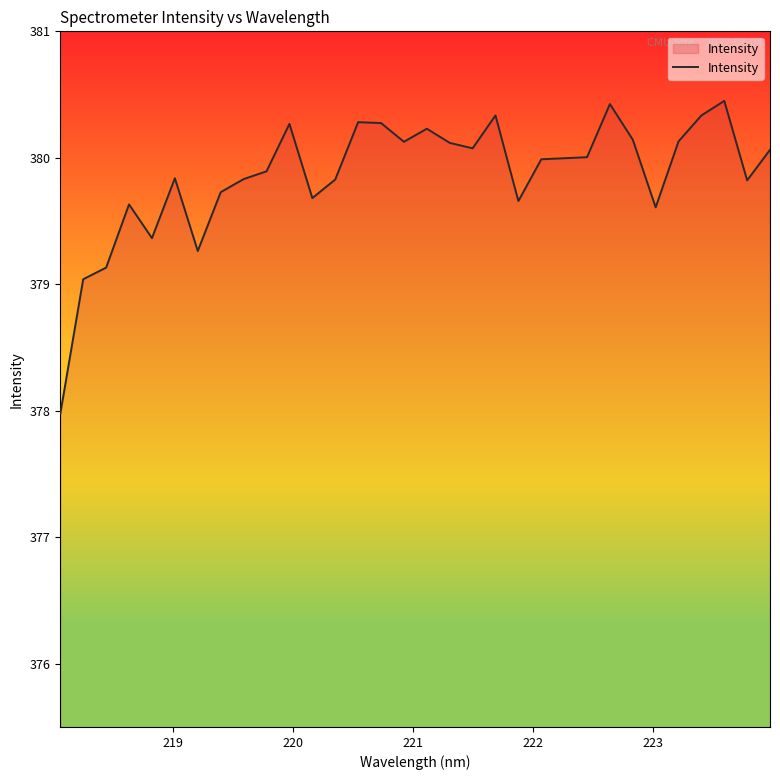

What is the minimum value shown in the chart?

378.0